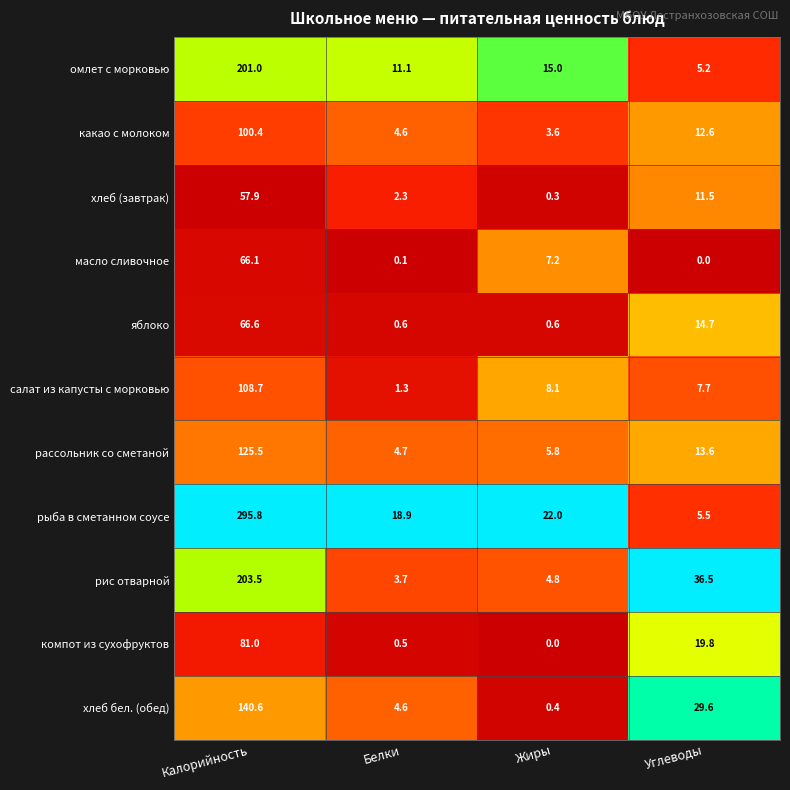

What is the average value of the хлеб бел. (обед) series?

43.8